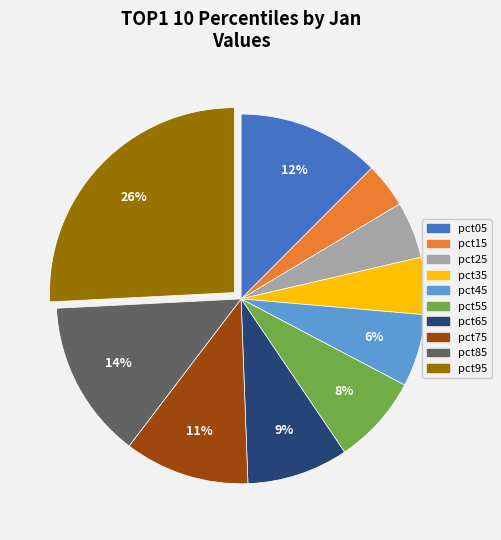

To the nearest percent, what portion does pct15 represent?

4%